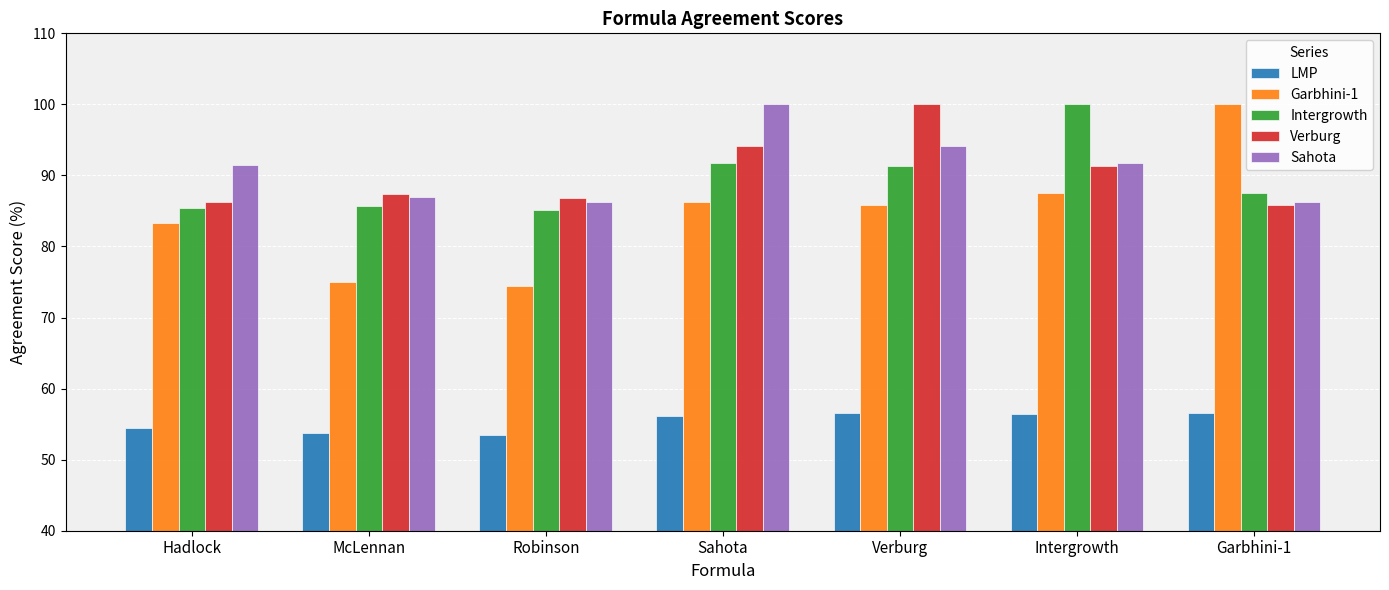

The value of Sahota at Sahota is 100.0. True or false?

True